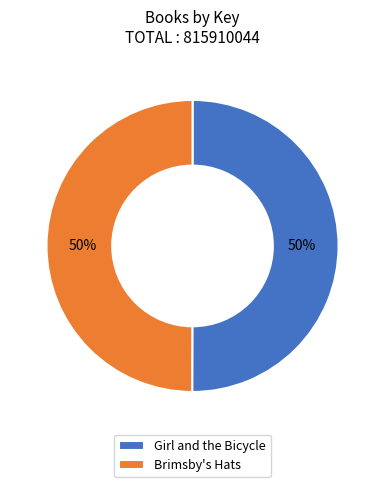

How many segments does this pie chart have?

2